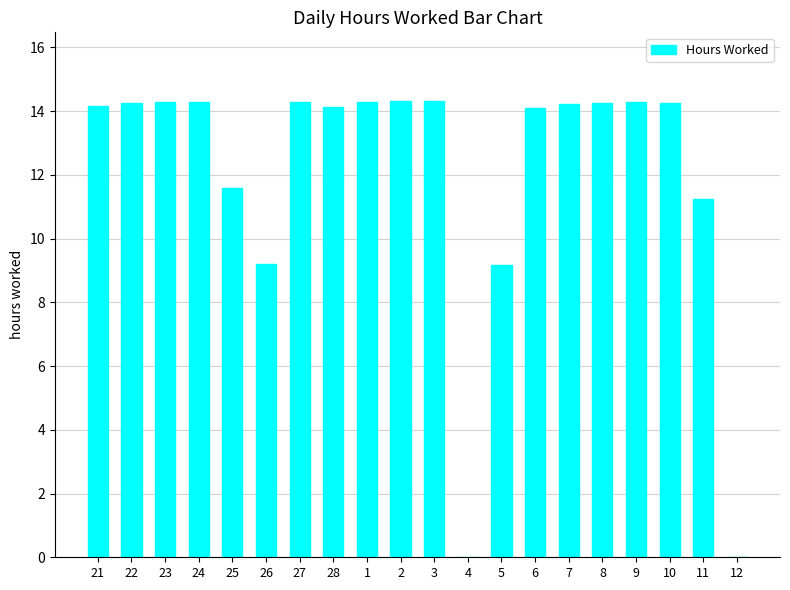

What is the maximum value shown in the chart?

14.3